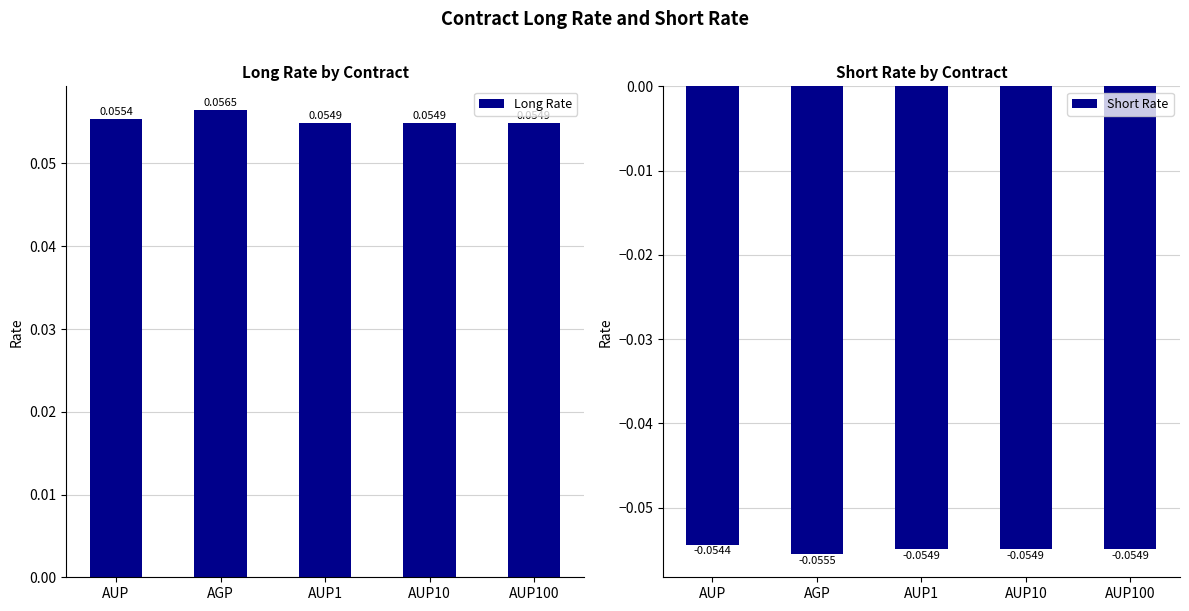

Is it true that Long Rate equals 0.0 at AUP?

False